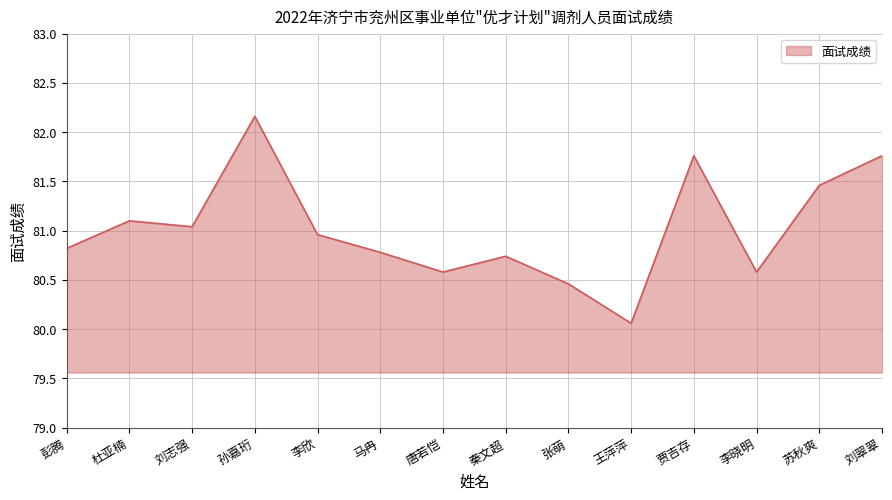

What position from the left is 王萍萍?

10